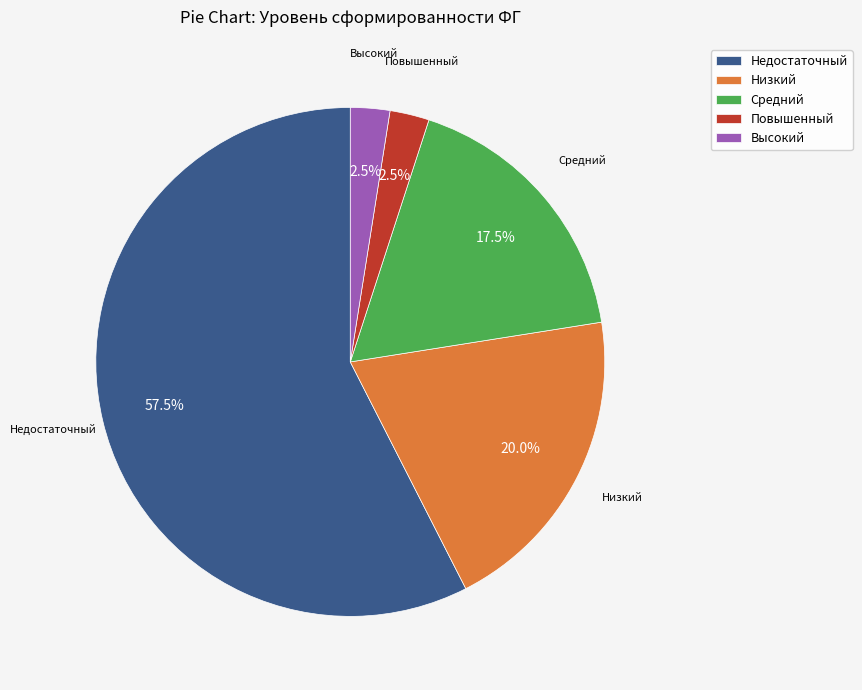

Approximately how many times larger is the value at Недостаточный compared to Высокий?

23.0